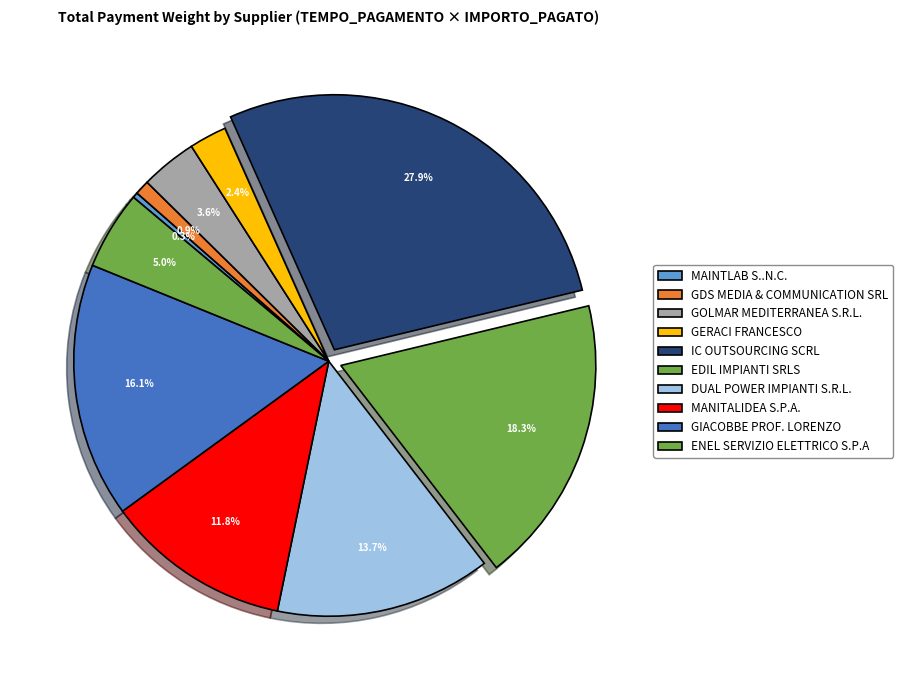

What is the change in value from EDIL IMPIANTI SRLS to GIACOBBE PROF. LORENZO?

-73232.9